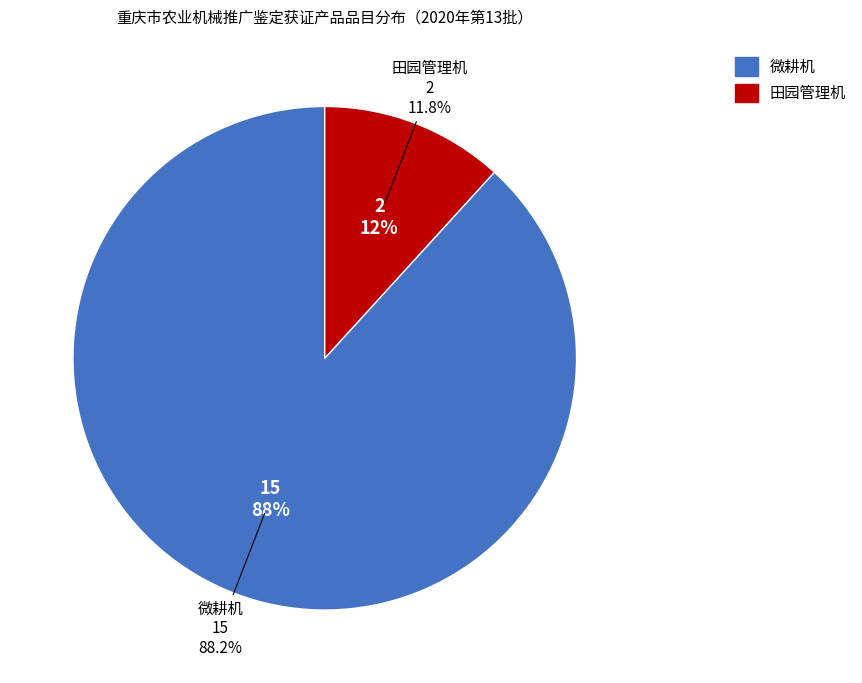

Which category has the biggest portion of the pie?

微耕机